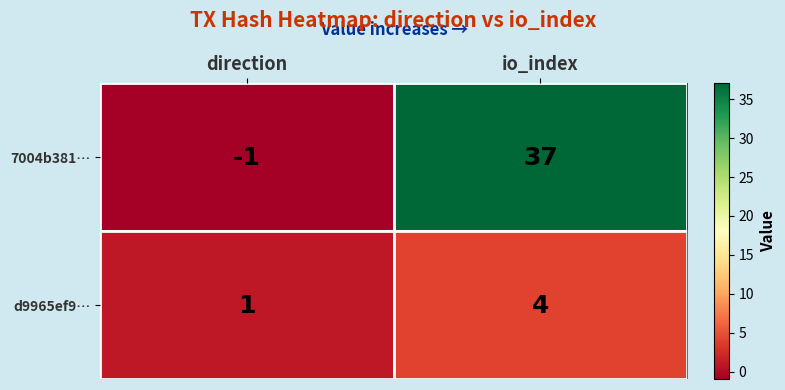

Which category has the highest value across all series?

io_index